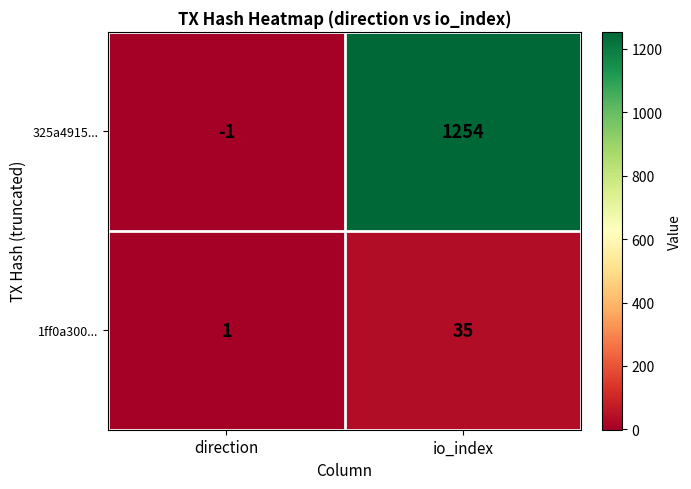

What is the difference between the 325a4915... values at direction and io_index?

1255